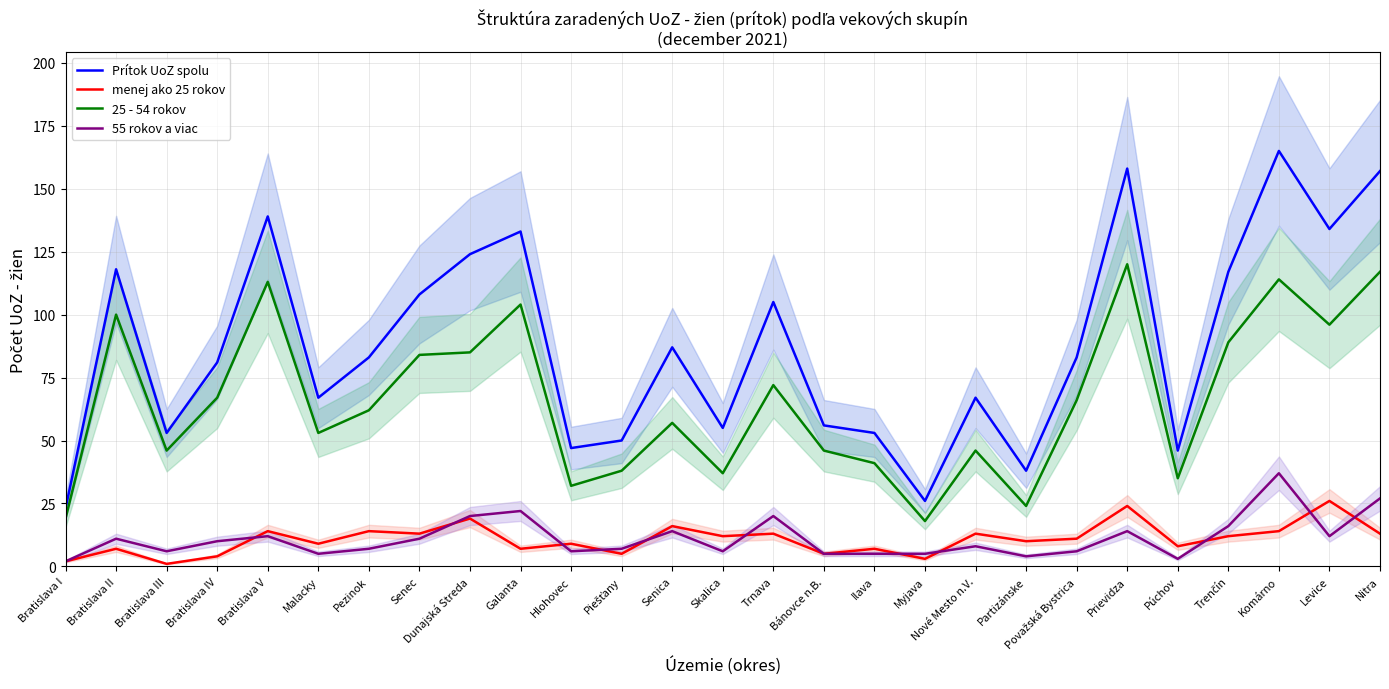

What is the label of the 20th point from the right?

Senec